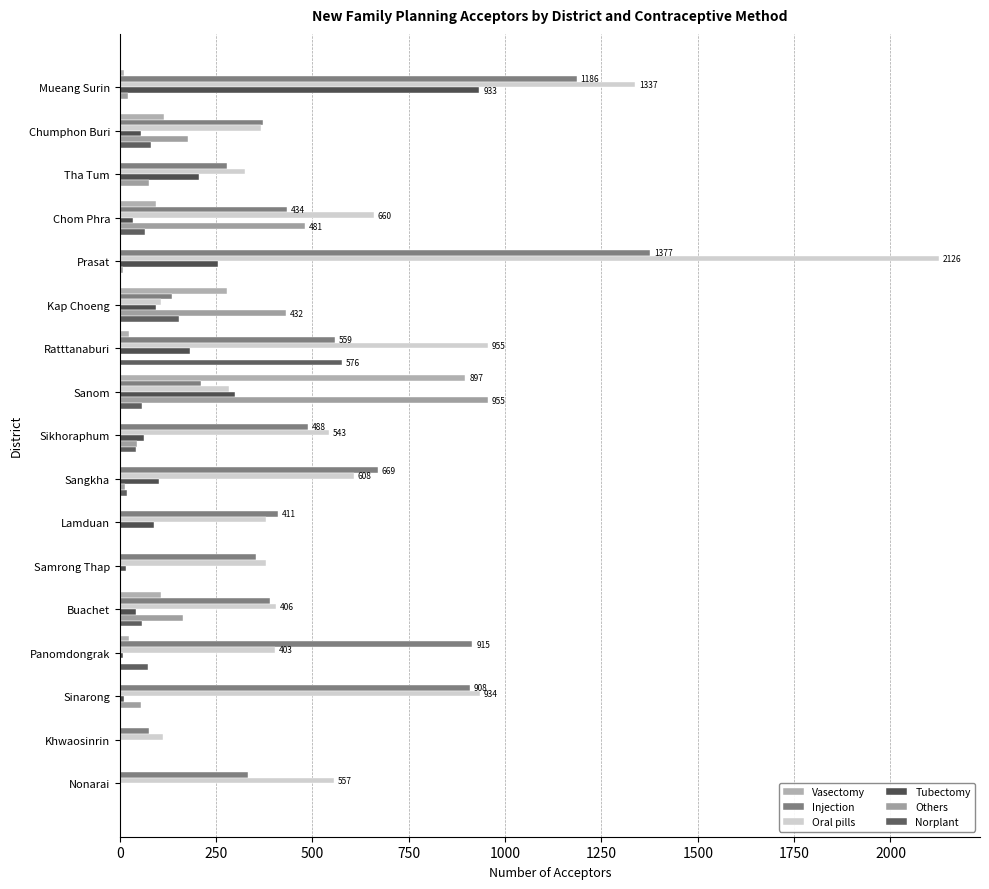

Which series has the largest range (max minus min)?

Oral pills